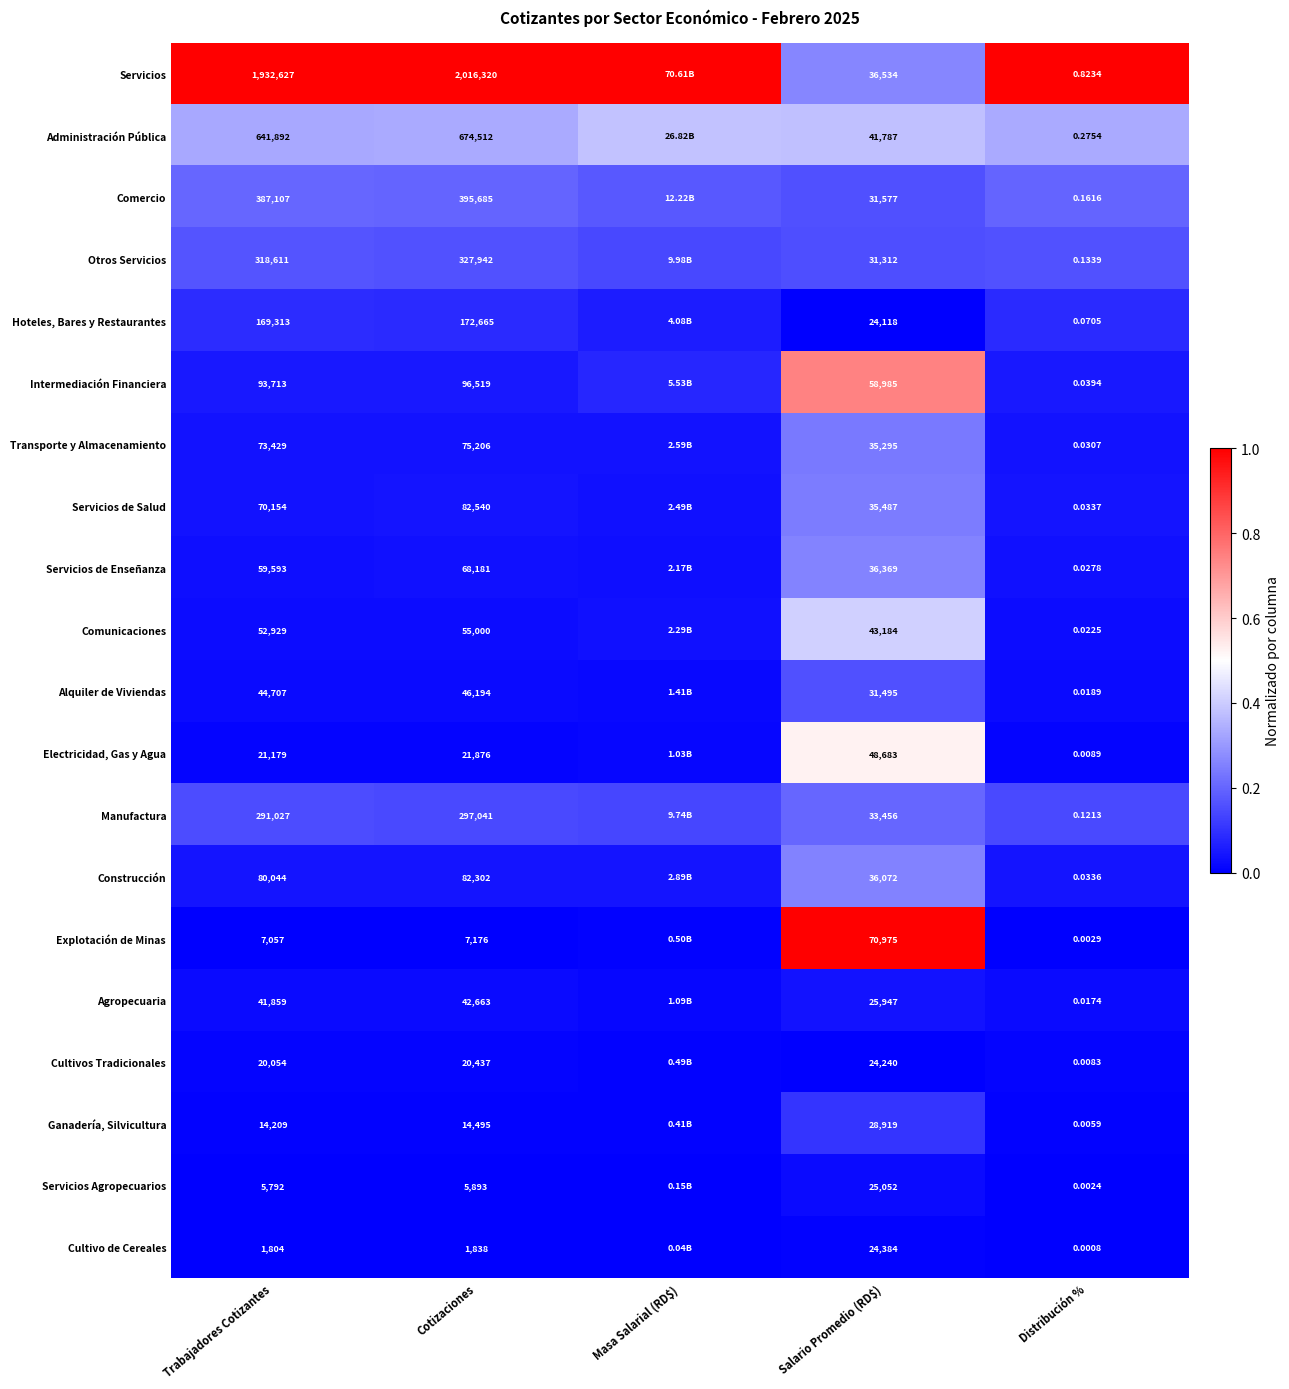

How many categories are shown in the chart?

5